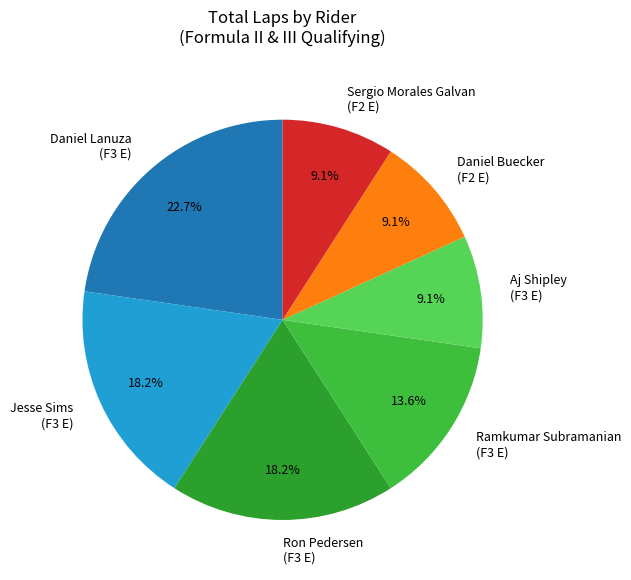

What is the ratio of the value at Aj Shipley (F3 E) to the value at Daniel Lanuza (F3 E)?

0.4